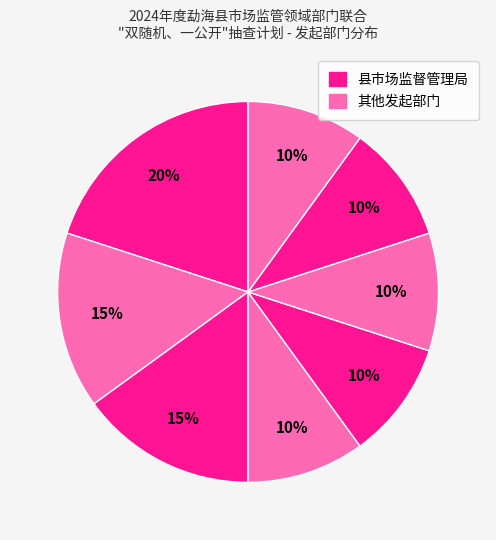

Count the number of slices in the pie.

8